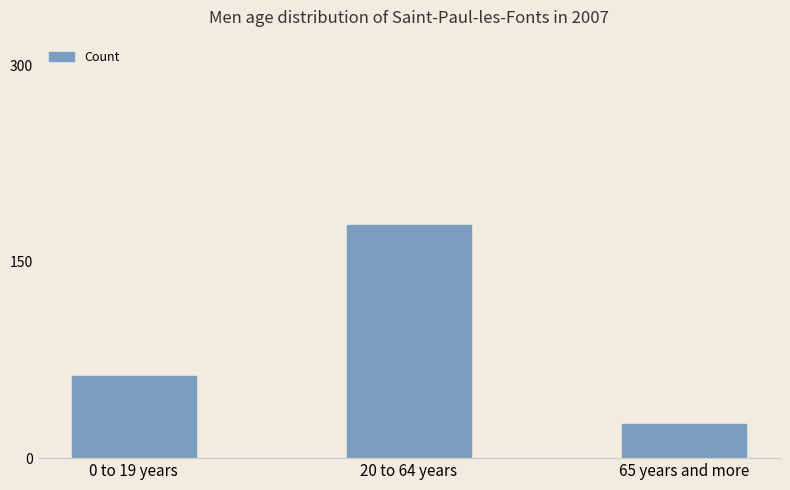

Does the chart contain stacked bars?

No